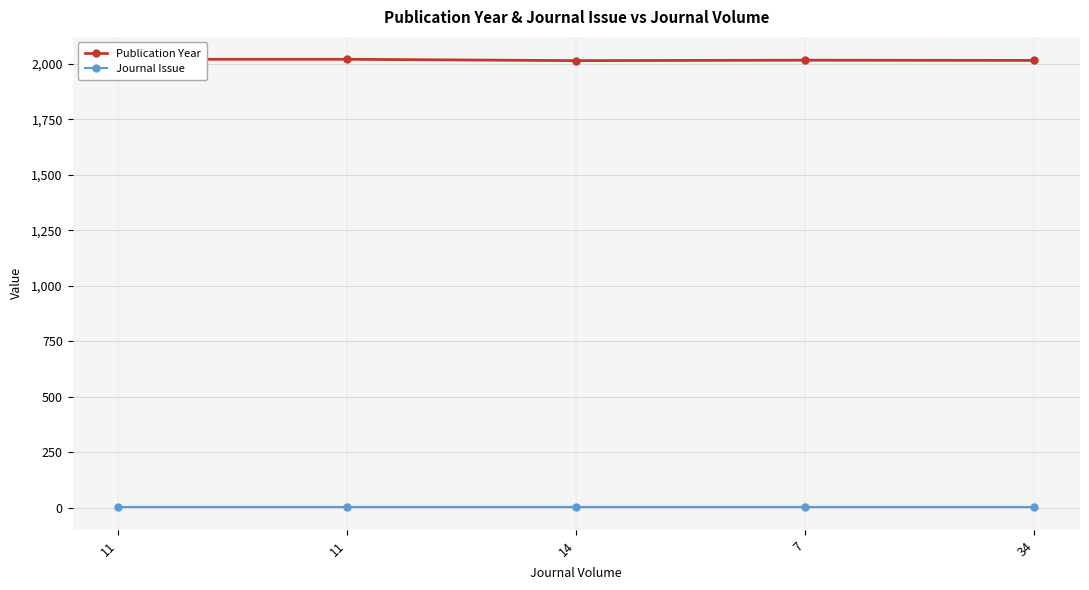

What is the label of the 3rd point from the left?

14